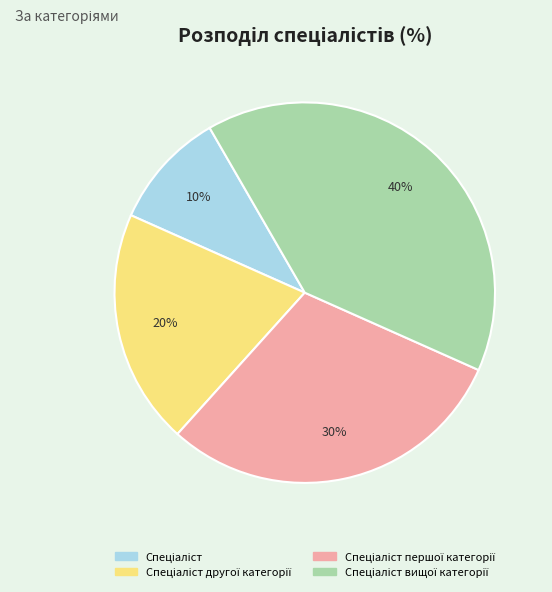

To the nearest percent, what is the average slice percentage?

25%